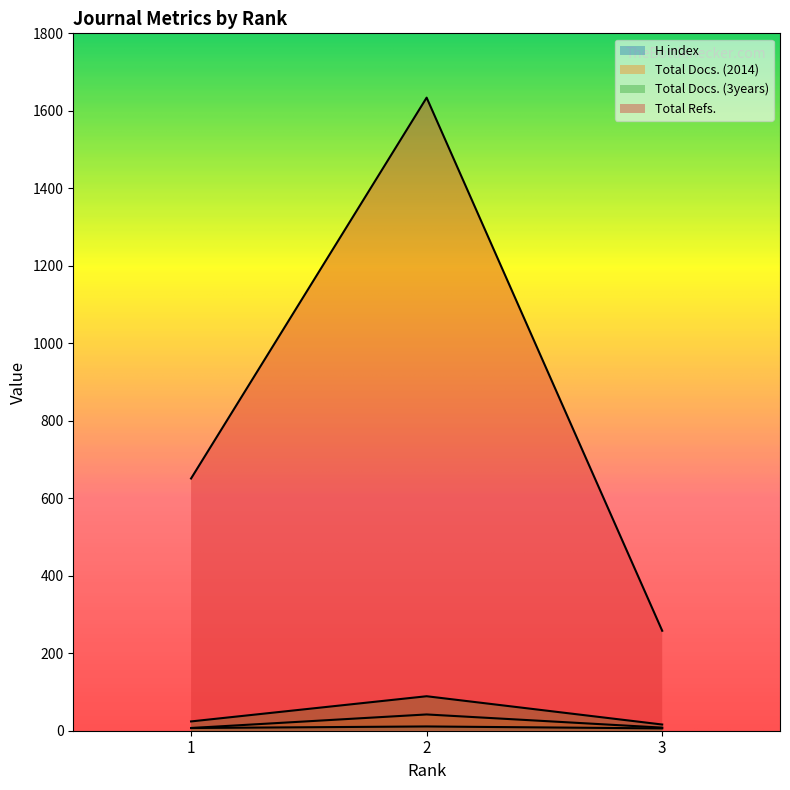

True or false: Total Docs. (3years) has a value of 24 at 1.

True